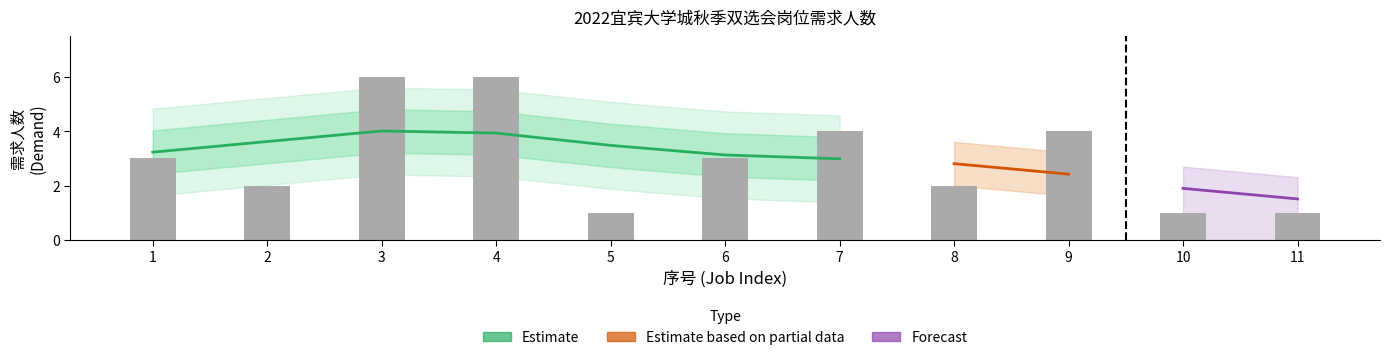

How many data points are less than 3?

5